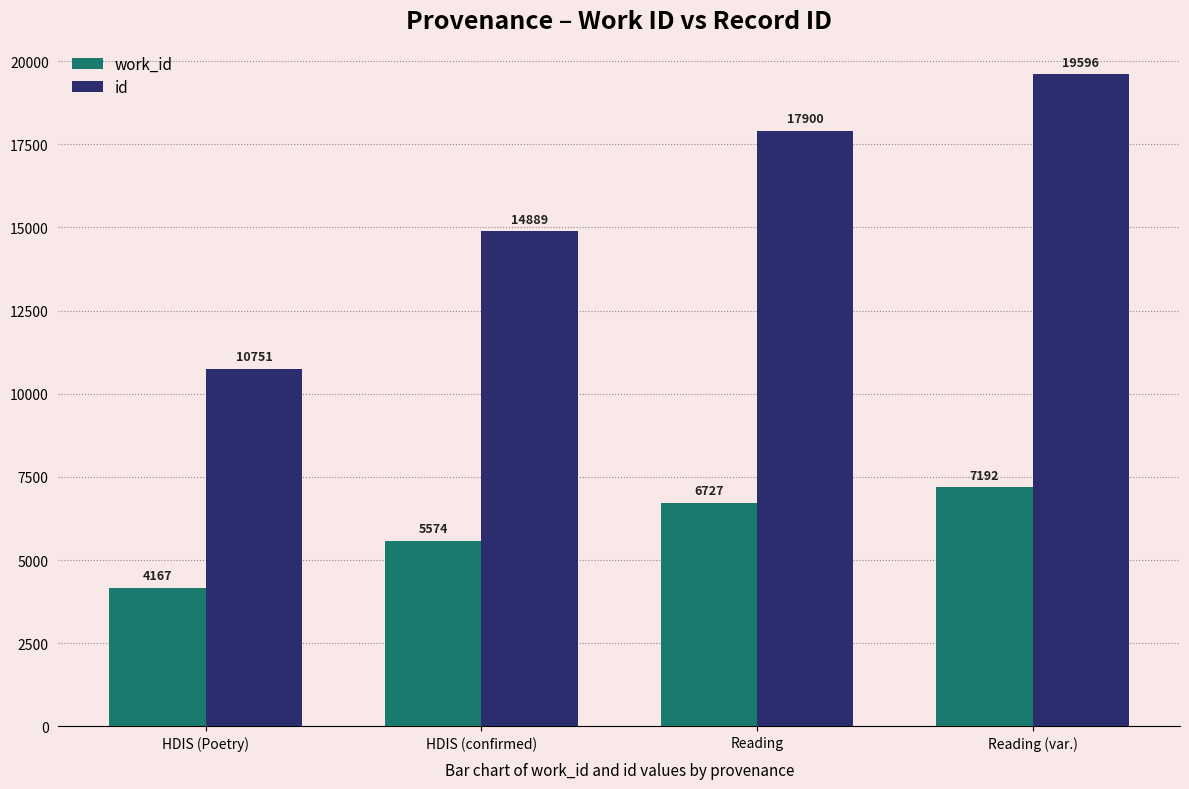

What is the label of the 1st bar from the left?

HDIS (Poetry)